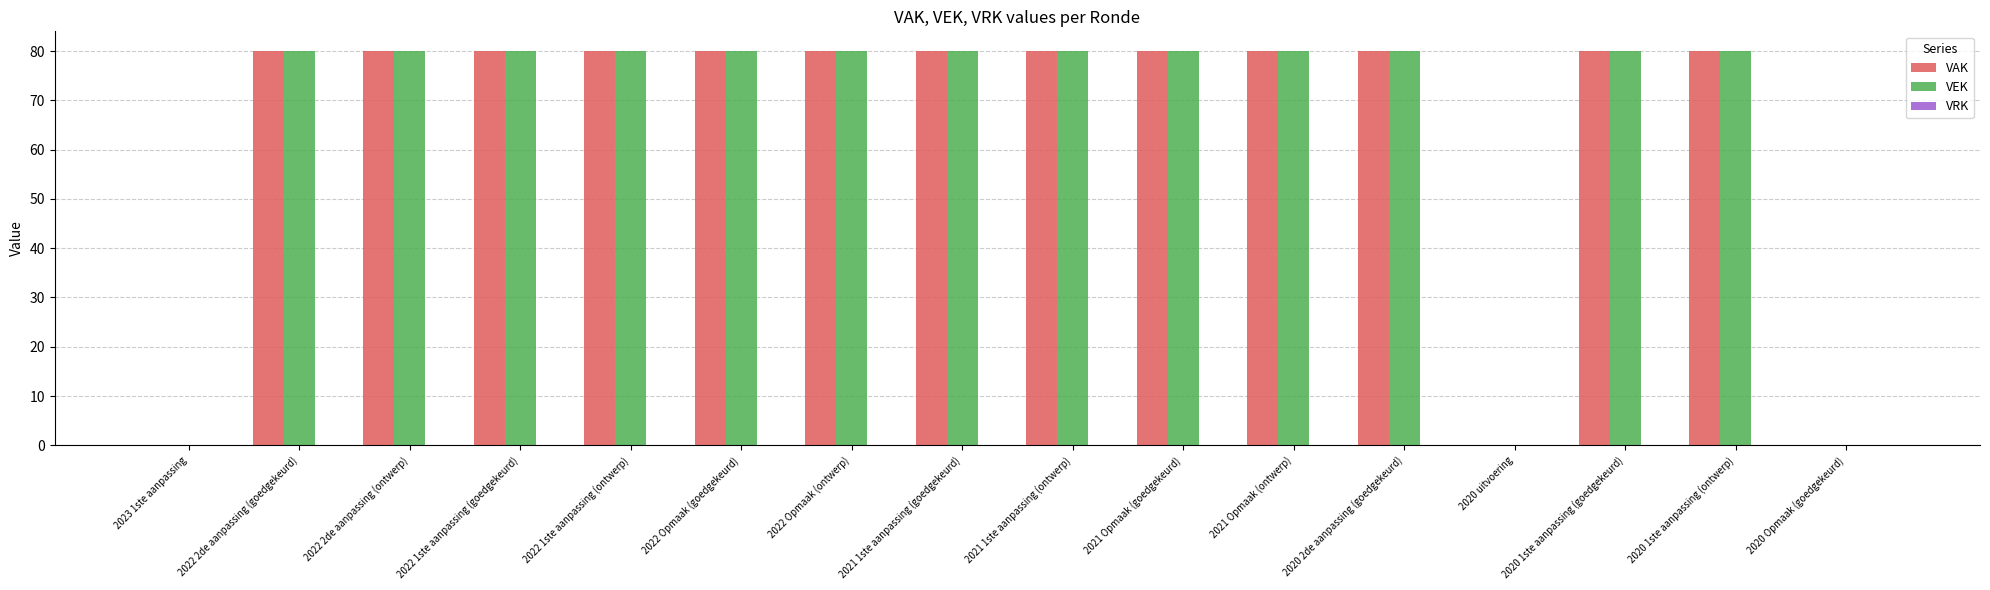

What is the spread (max minus min) of values at 2022 Opmaak (goedgekeurd)?

0